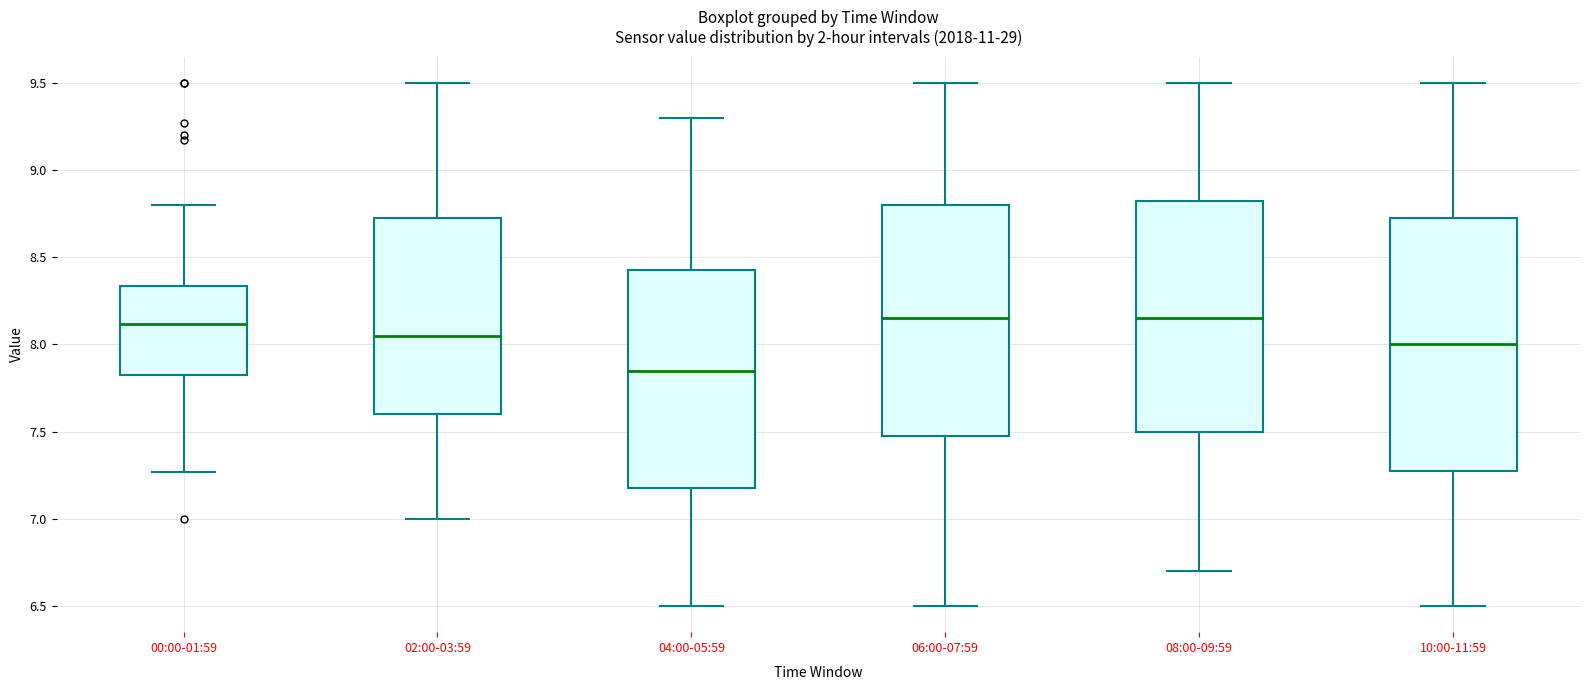

Reading left to right, read every box against the y-axis: the position of its median line, the range the box covers, and the ends of its whiskers. The values are not printed on the chart, so give them approximately, as read against the axis.

00:00-01:59: median 8.10, box 7.80 to 8.35, whiskers 7.25 to 8.80
02:00-03:59: median 8.05, box 7.60 to 8.75, whiskers 7.00 to 9.50
04:00-05:59: median 7.85, box 7.20 to 8.45, whiskers 6.50 to 9.30
06:00-07:59: median 8.15, box 7.50 to 8.80, whiskers 6.50 to 9.50
08:00-09:59: median 8.15, box 7.50 to 8.85, whiskers 6.70 to 9.50
10:00-11:59: median 8.00, box 7.30 to 8.75, whiskers 6.50 to 9.50